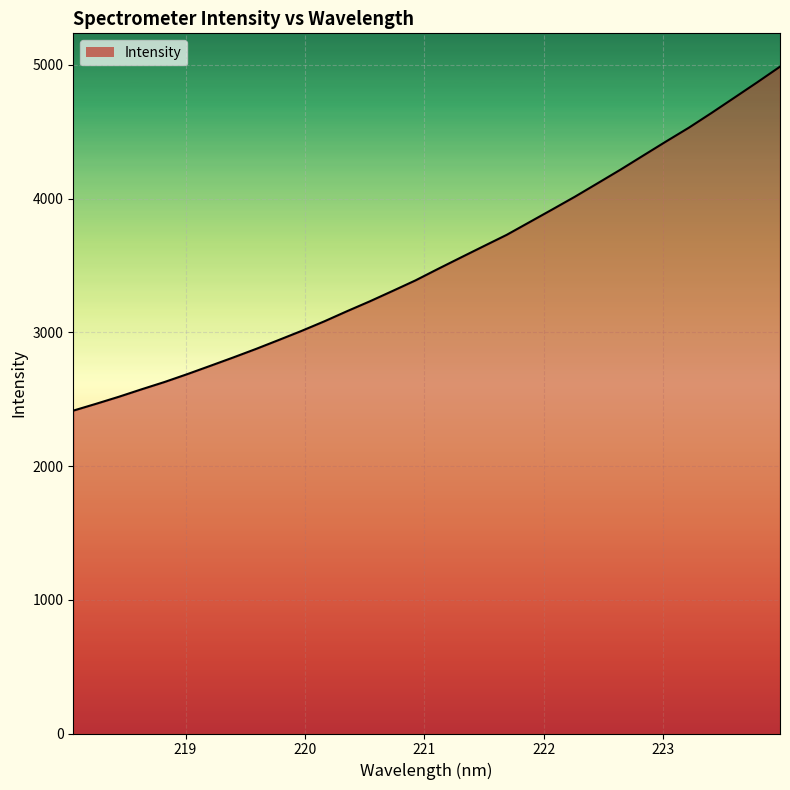

What is the minimum value shown in the chart?

2414.5